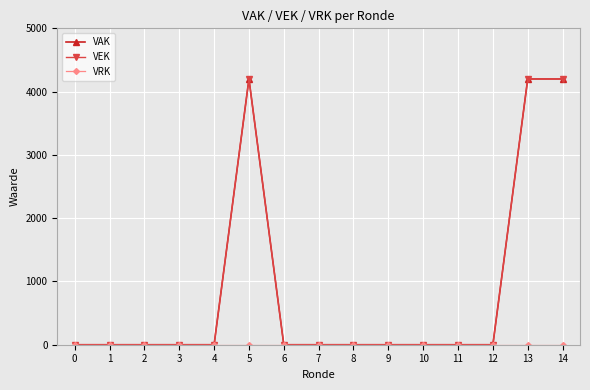

At how many categories does at least one series exceed 3103?

3